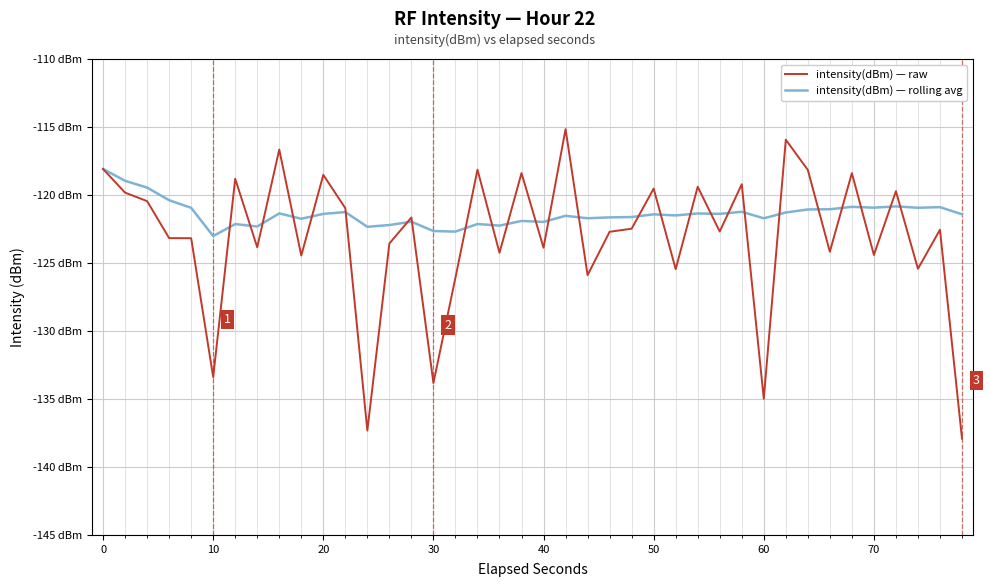

What are all the series names shown in the legend?

intensity(dBm) — raw, intensity(dBm) — rolling avg